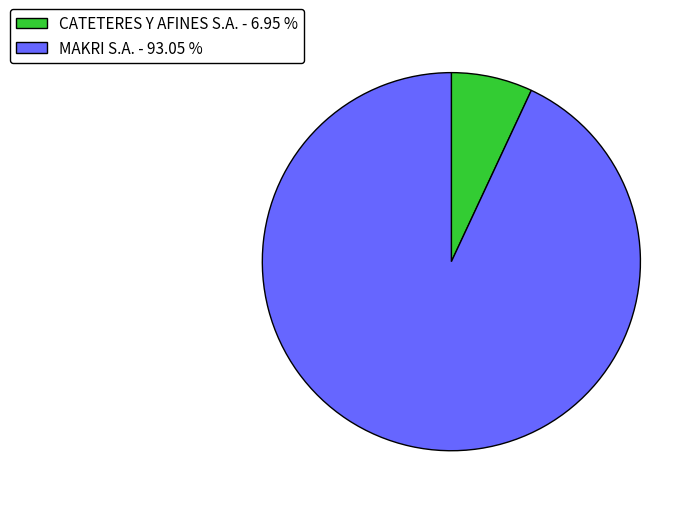

Do MAKRI S.A. - 93.05 % and CATETERES Y AFINES S.A. - 6.95 % together represent more than half of the pie?

Yes